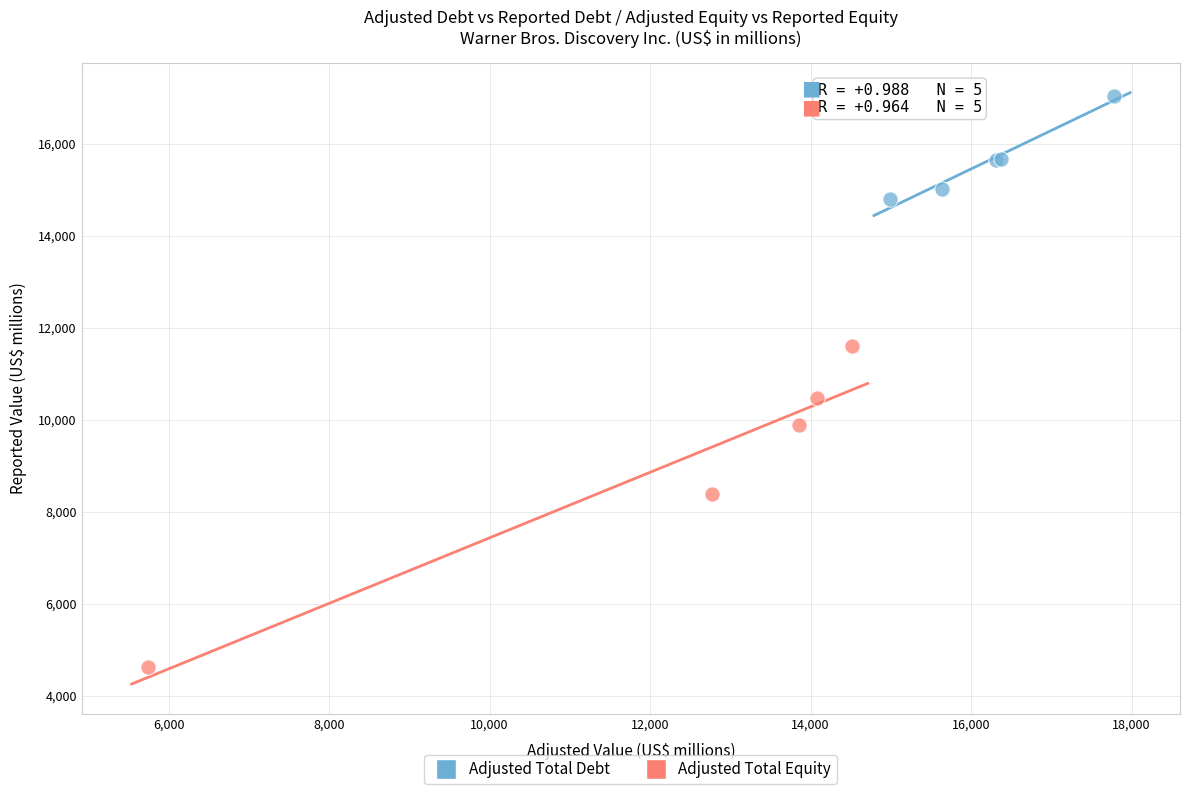

Which series reaches the minimum Y coordinate?

Adjusted Total Equity